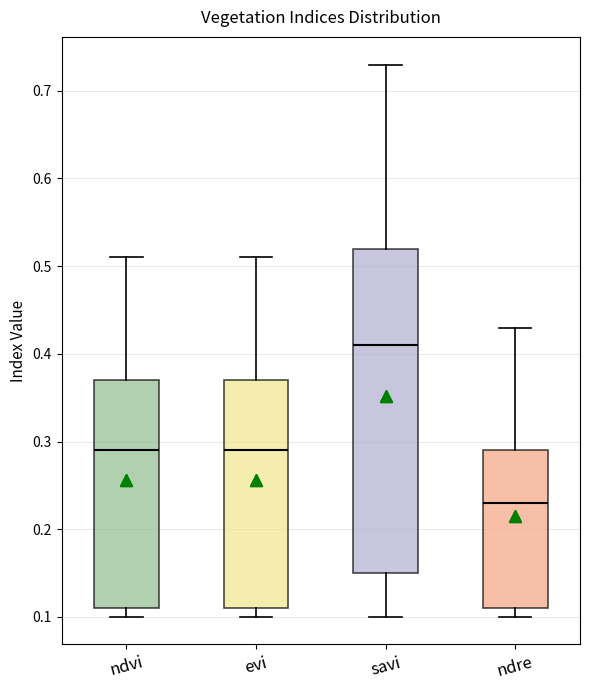

Where does the median line of the box for ndre sit on the y-axis? The values are not printed on the chart, so give them approximately, as read against the axis.

0.23